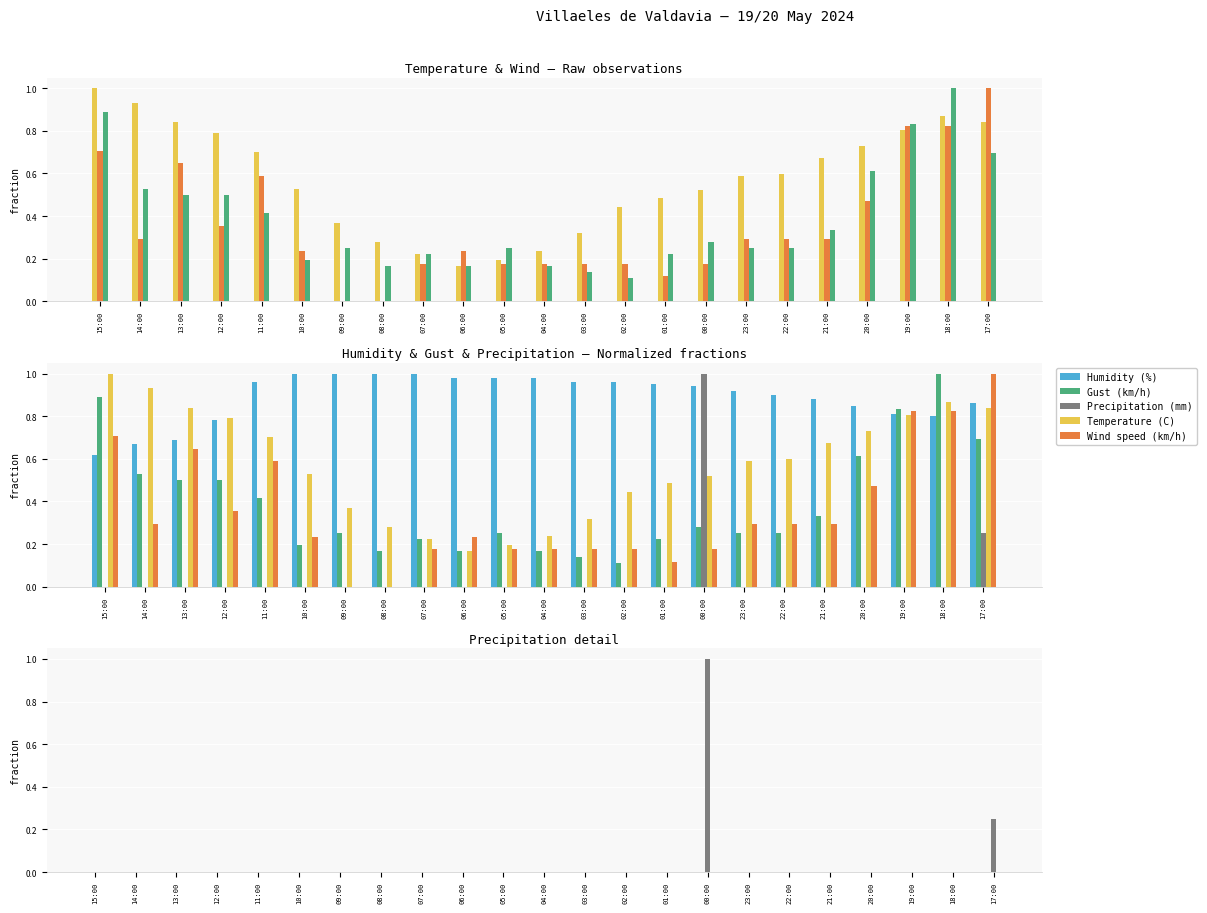

What is the label of the 23rd bar from the right?

15:00